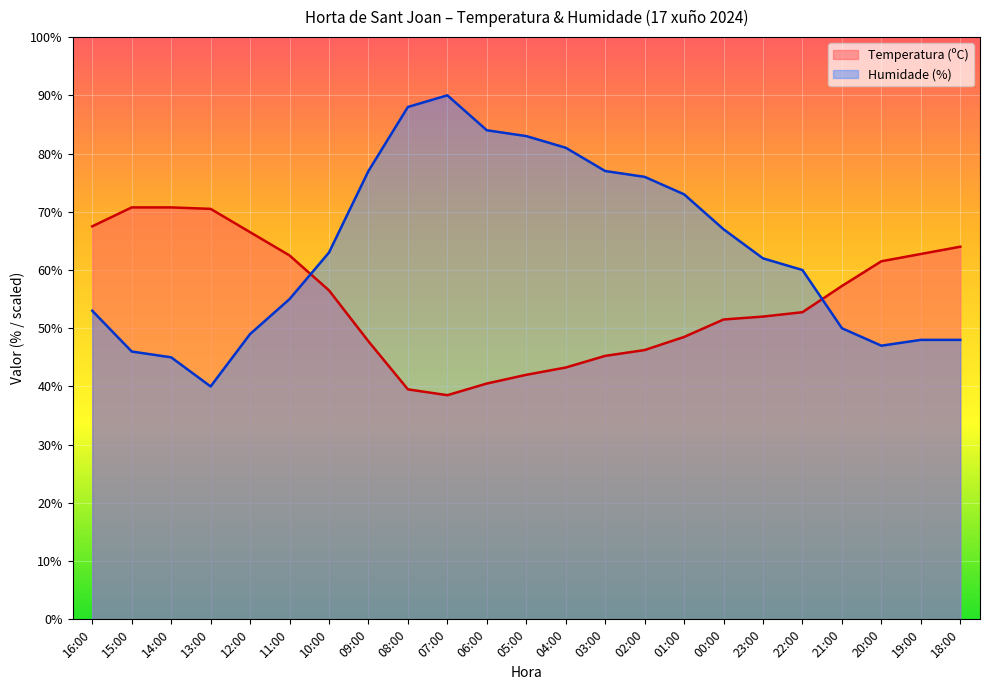

How many data points in Humidade (%) are less than 62?

11